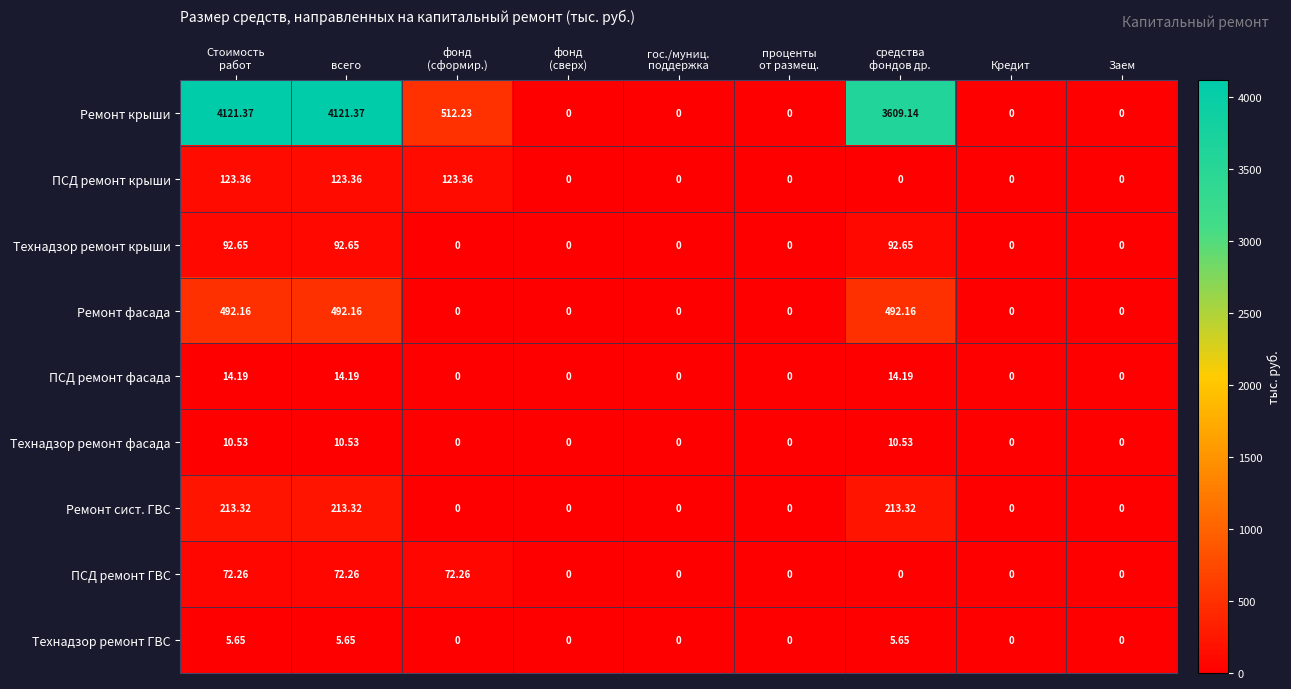

At how many categories does at least one series exceed 467?

4